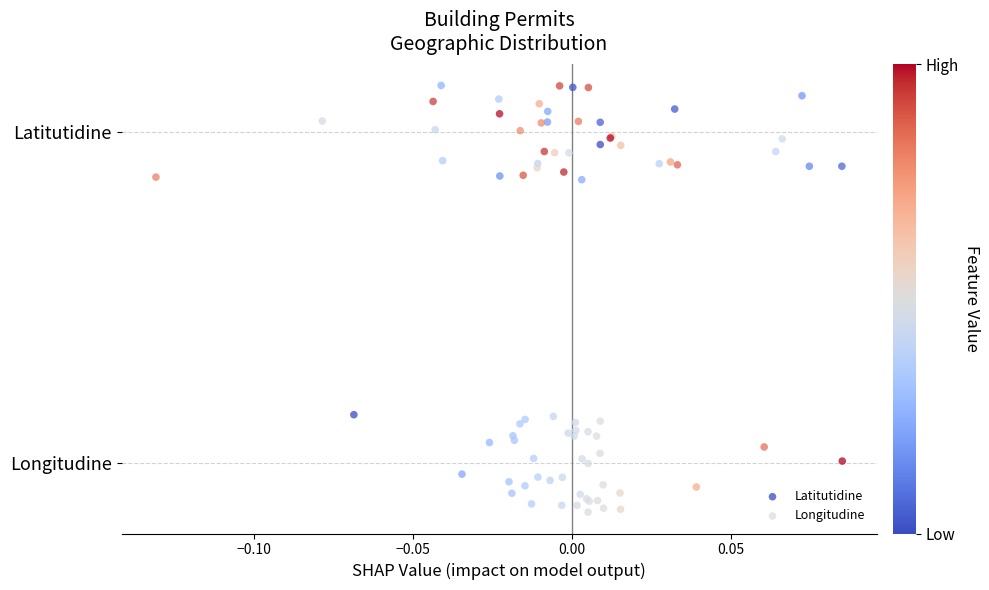

Which series contains the lowest Y value?

Longitudine